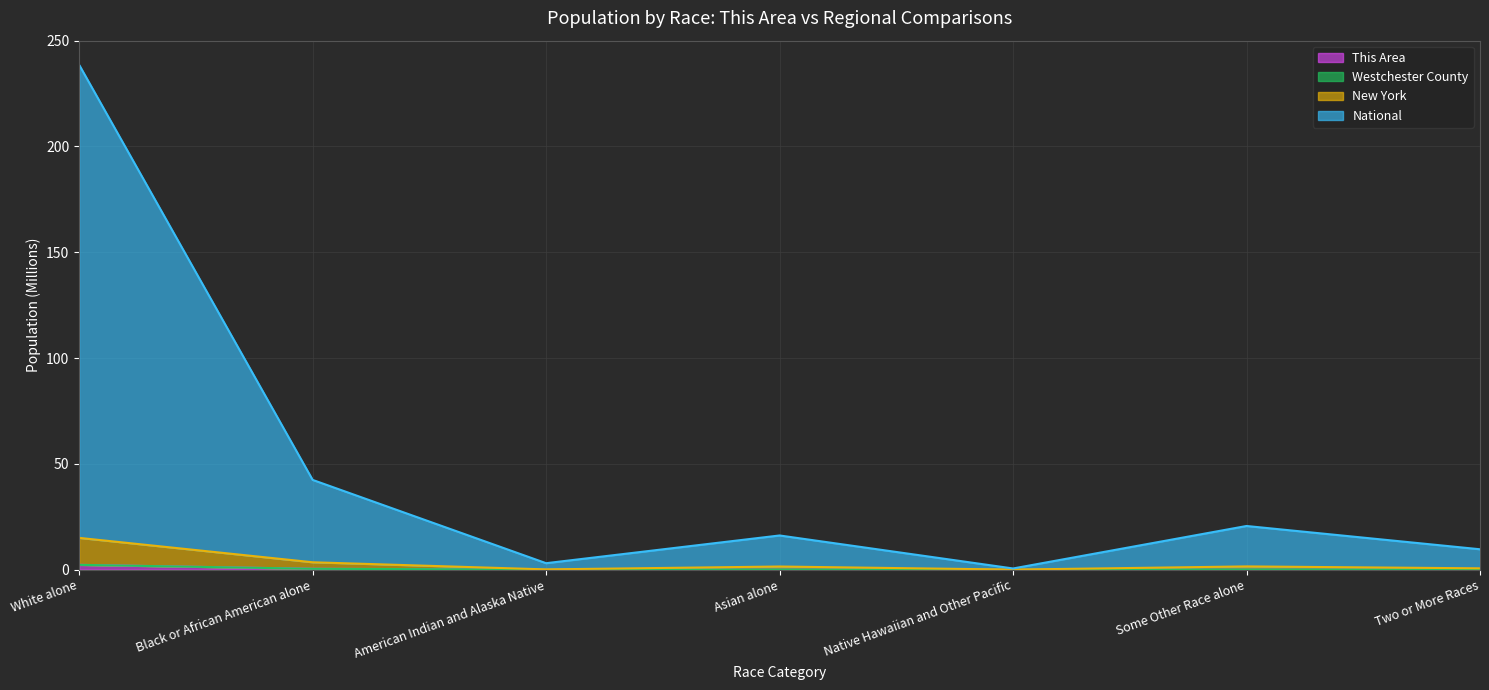

What is the difference between the second highest and minimum values in the New York series?

3.5